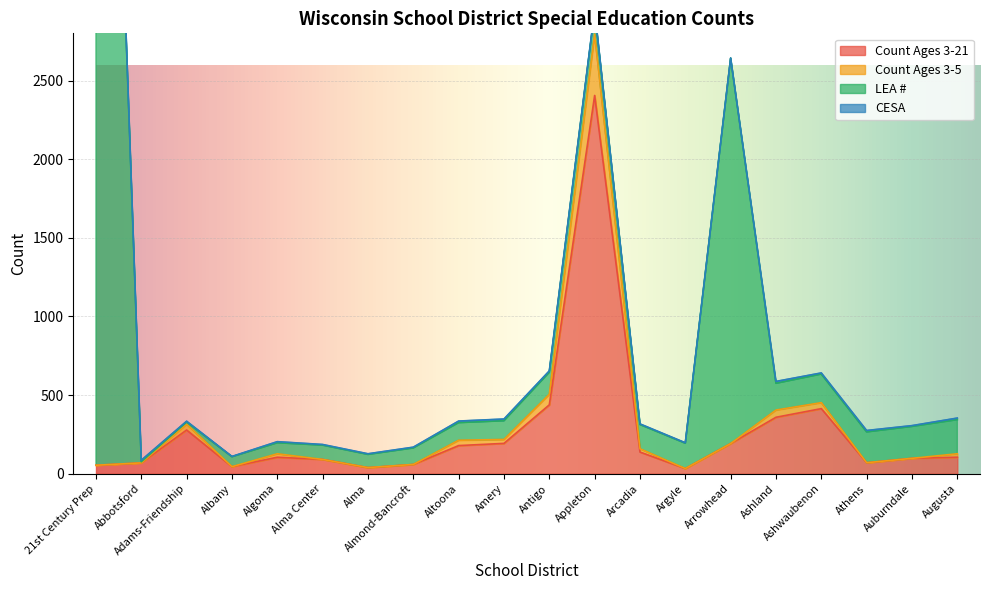

At which label is Count Ages 3-21 closest to 1219?

Antigo